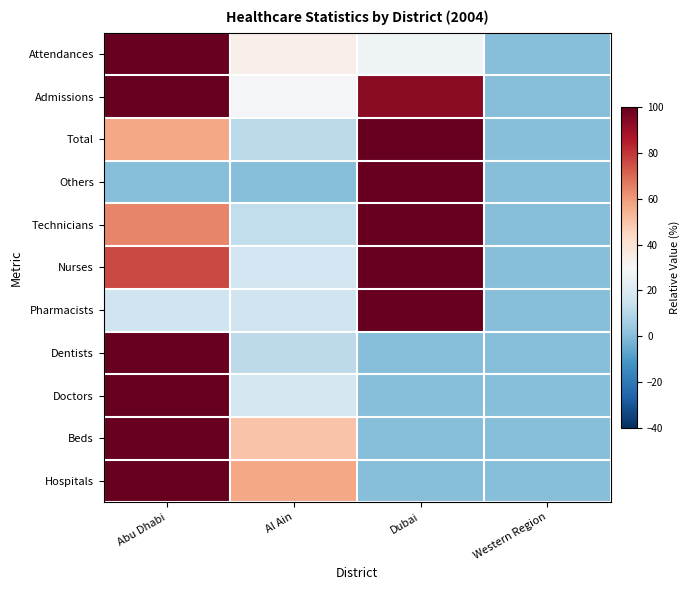

At which category is the sum across all series the highest?

Abu Dhabi